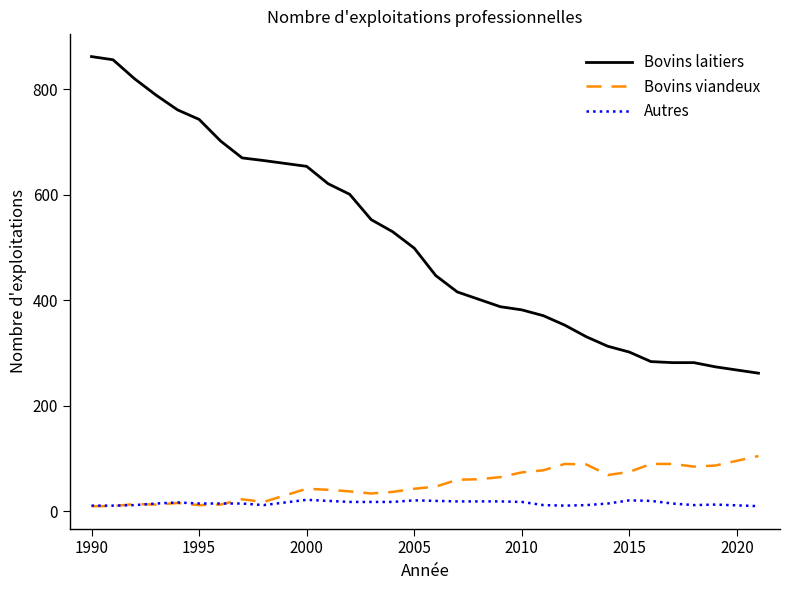

True or false: Bovins laitiers and Autres intersect in this chart.

False